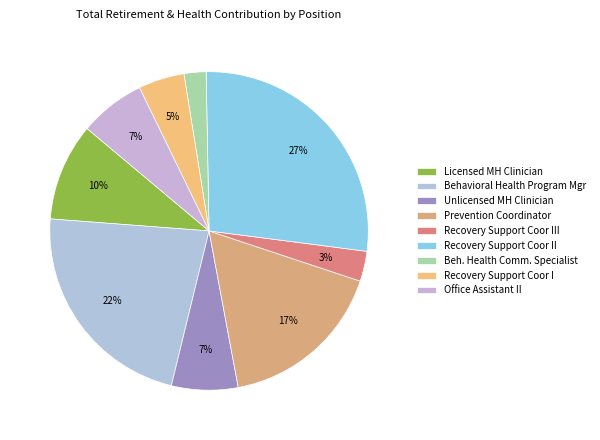

To the nearest percent, what is the difference between the Recovery Support Coor III and Recovery Support Coor II slice percentages?

24%